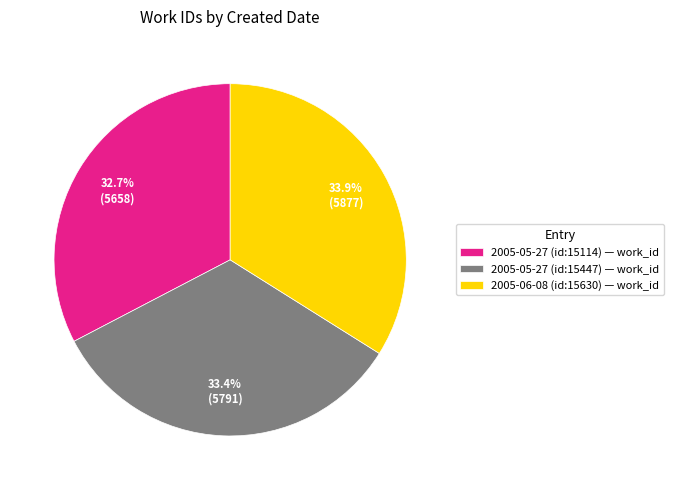

Does any single category account for the majority?

No